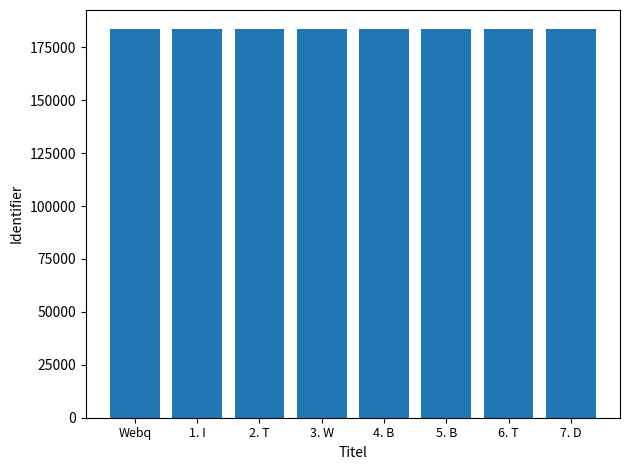

Count the values in the range 183442 to 183446.

5